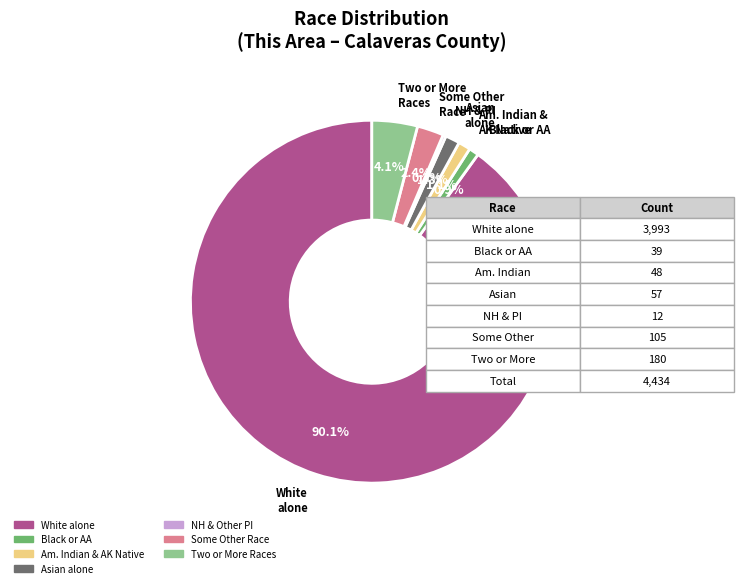

Does any single category account for the majority?

Yes